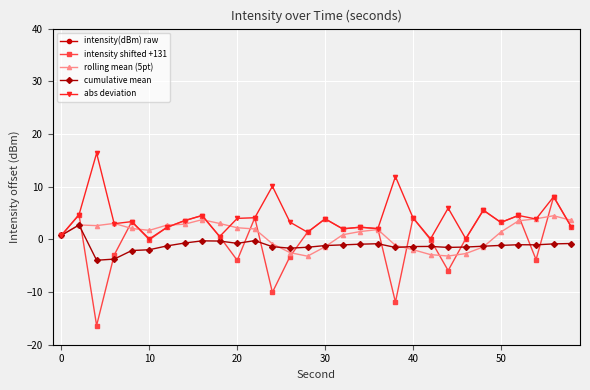

What is the difference between the maximum and minimum values in the rolling mean (5pt) series?

7.7